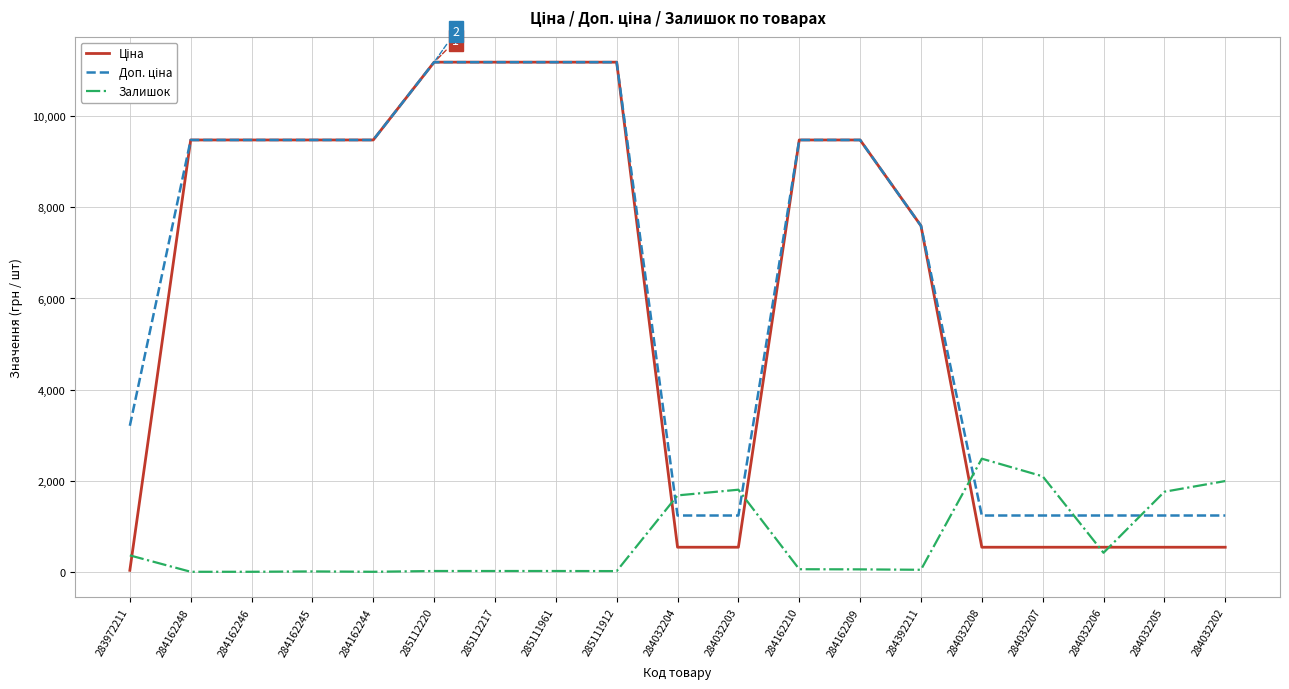

What is the total value across all series at 284032203?

3576.4